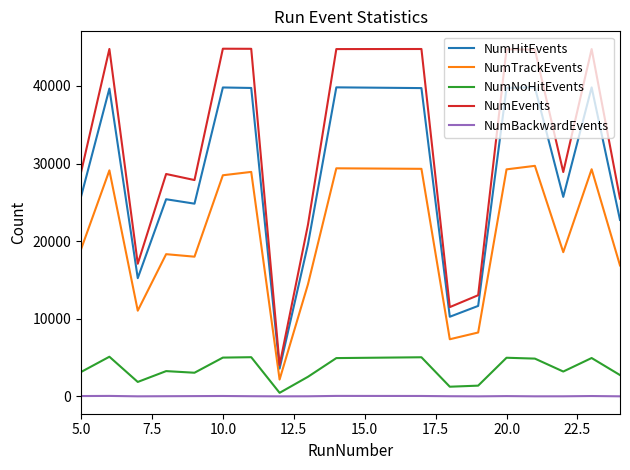

Which series has the largest total across all categories?

NumEvents